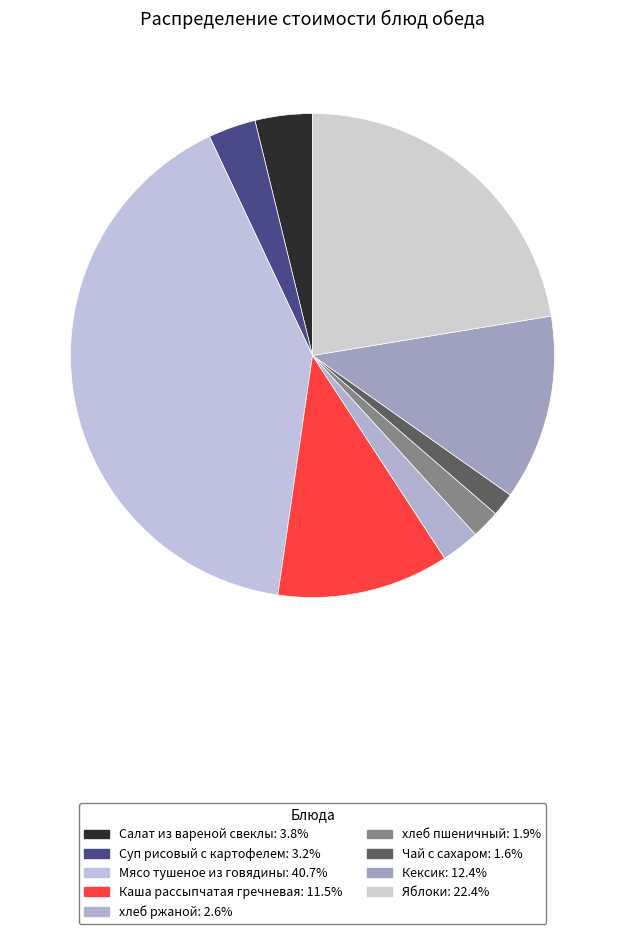

Approximately how many times larger is the value at Яблоки compared to Каша рассыпчатая гречневая?

1.9